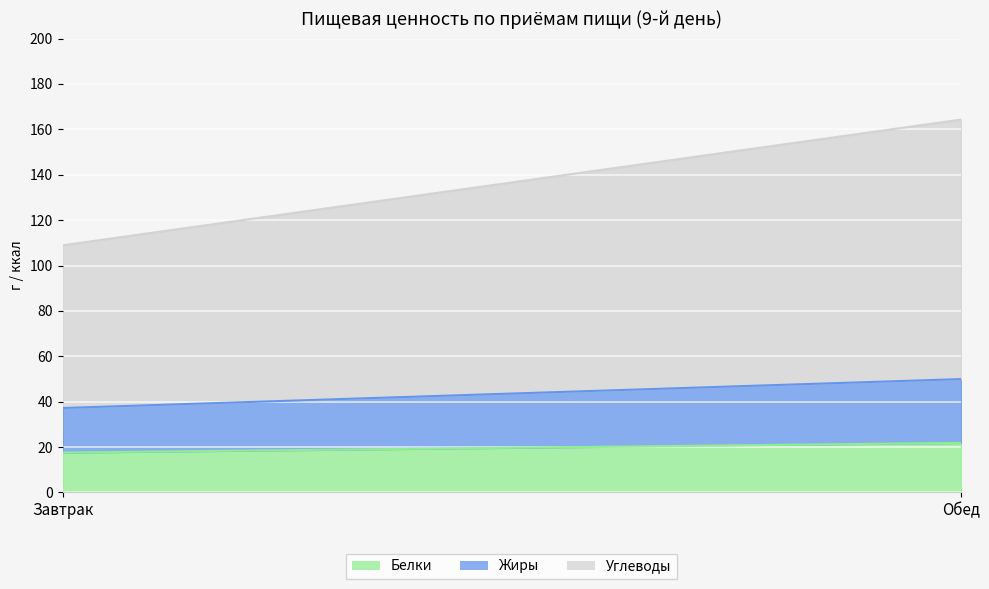

How many lines are shown in the chart?

3